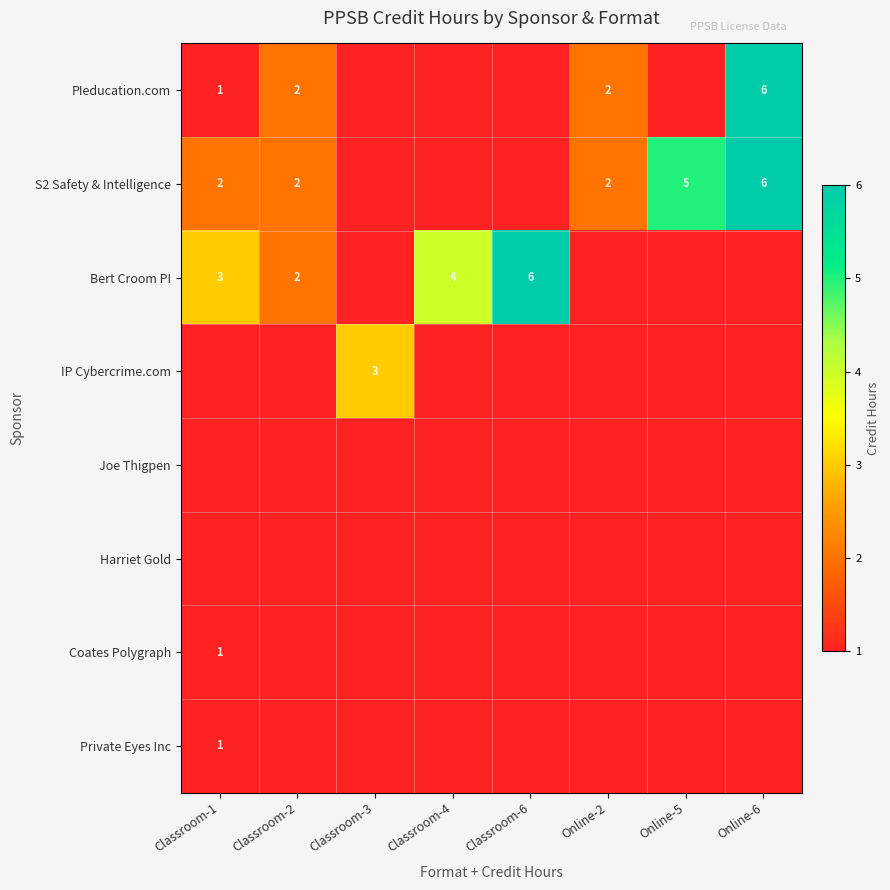

How many distinct data groups are displayed?

8